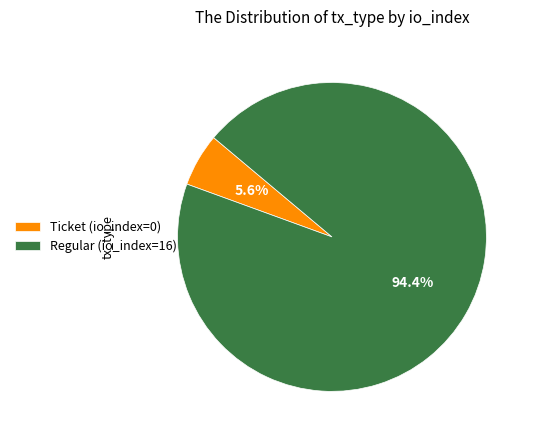

To the nearest percent, what is the difference between the largest and smallest slice percentages?

89%